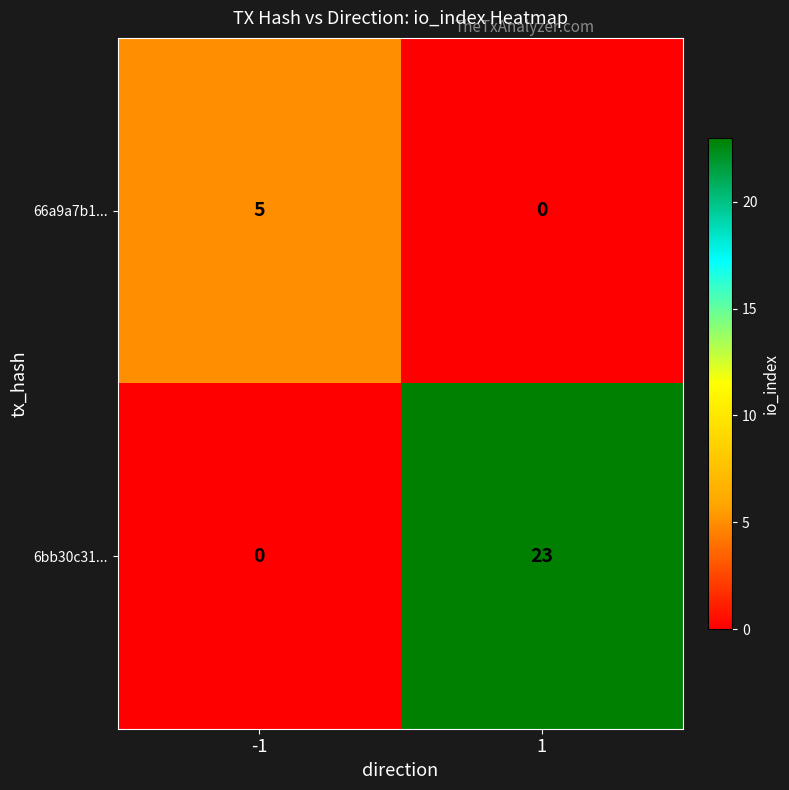

What is the sum of all 6bb30c31... values?

23